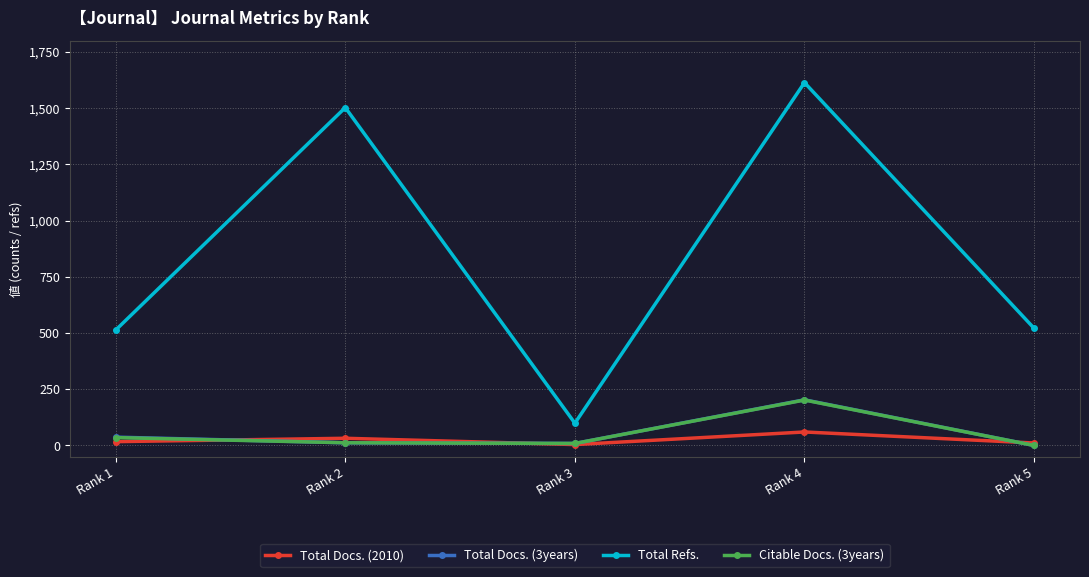

True or false: Total Docs. (3years) and Total Refs. intersect in this chart.

False